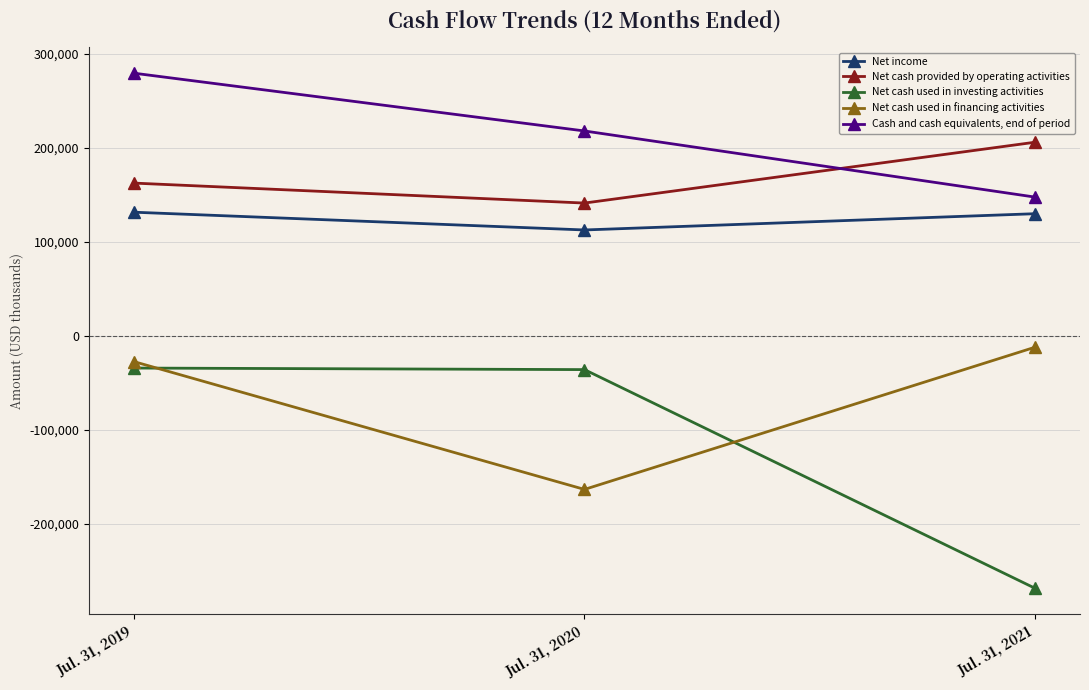

Rank the series at Jul. 31, 2019 from lowest to highest value.

Net cash used in investing activities, Net cash used in financing activities, Net income, Net cash provided by operating activities, Cash and cash equivalents, end of period